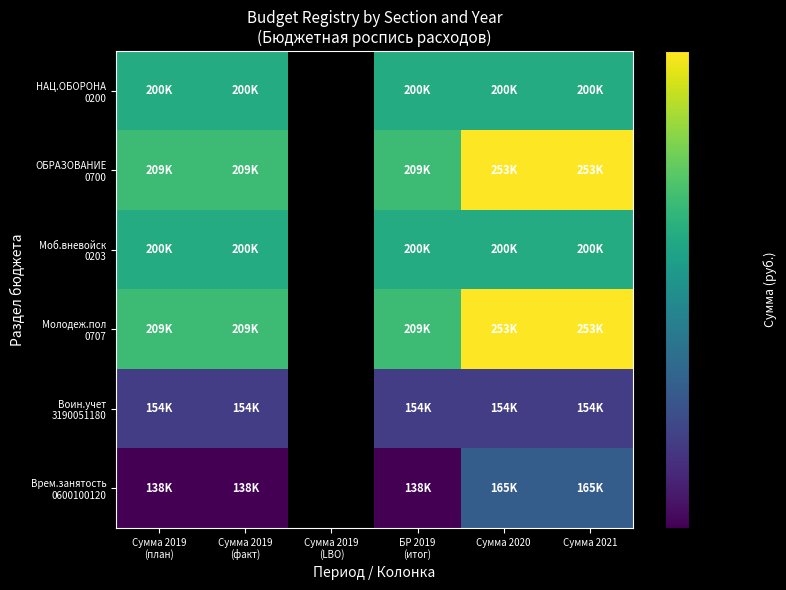

What is the difference between the highest and lowest values at Сумма 2019
(факт)?

71300.0